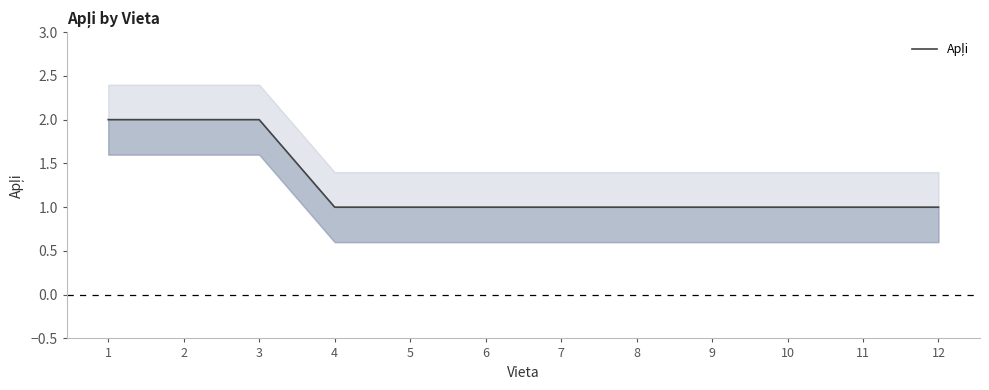

Does the chart display data point markers on the line(s)?

No